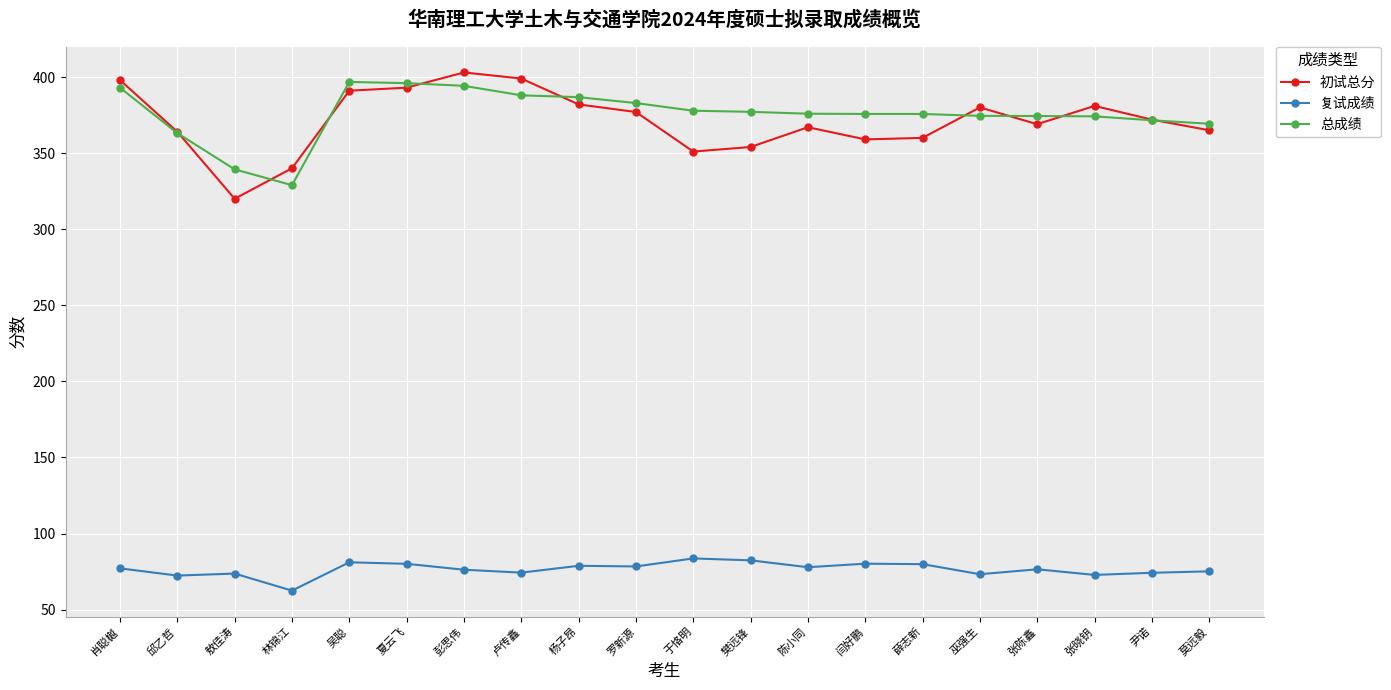

Which category has the highest value across all series?

彭思伟